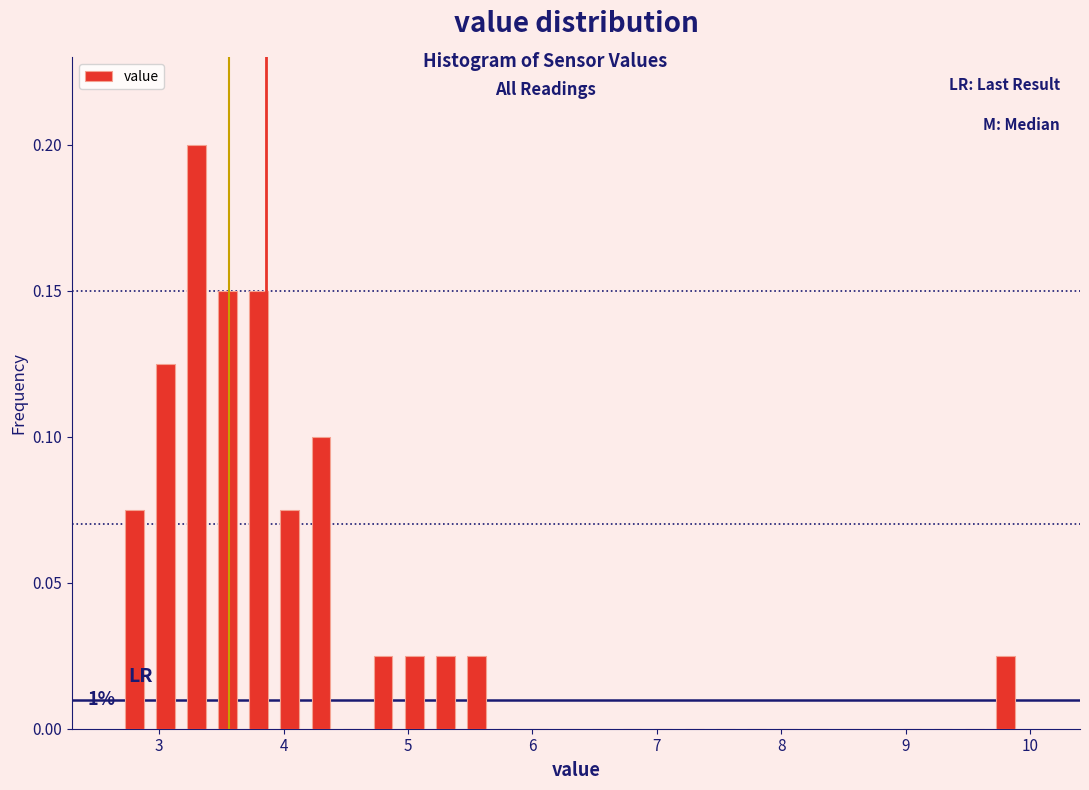

Around what value on the x-axis is the tallest bar? Give the approximate position of its centre, as read against the axis.

3.3